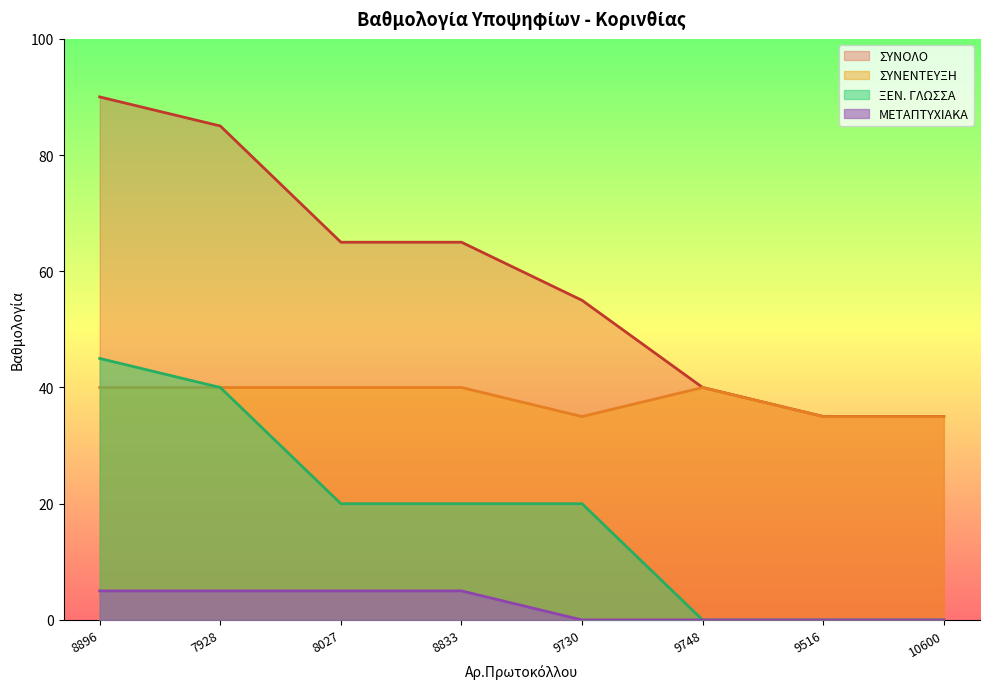

What is the greatest value displayed?

90